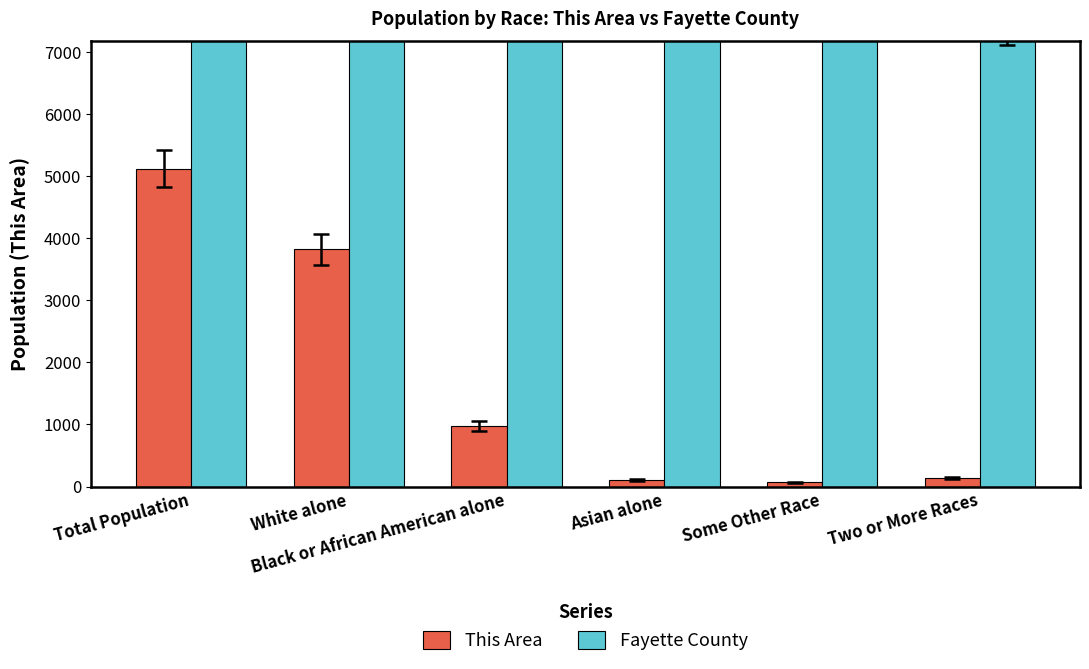

Between White alone and Asian alone, which series saw the biggest shift?

Fayette County